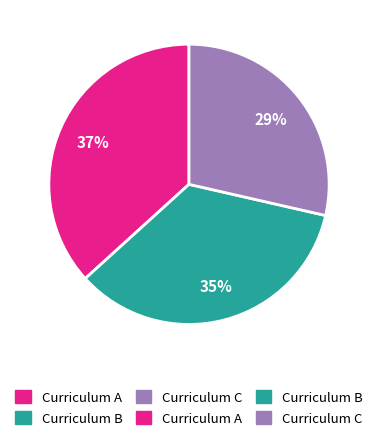

To the nearest percent, what is the average slice percentage?

33%